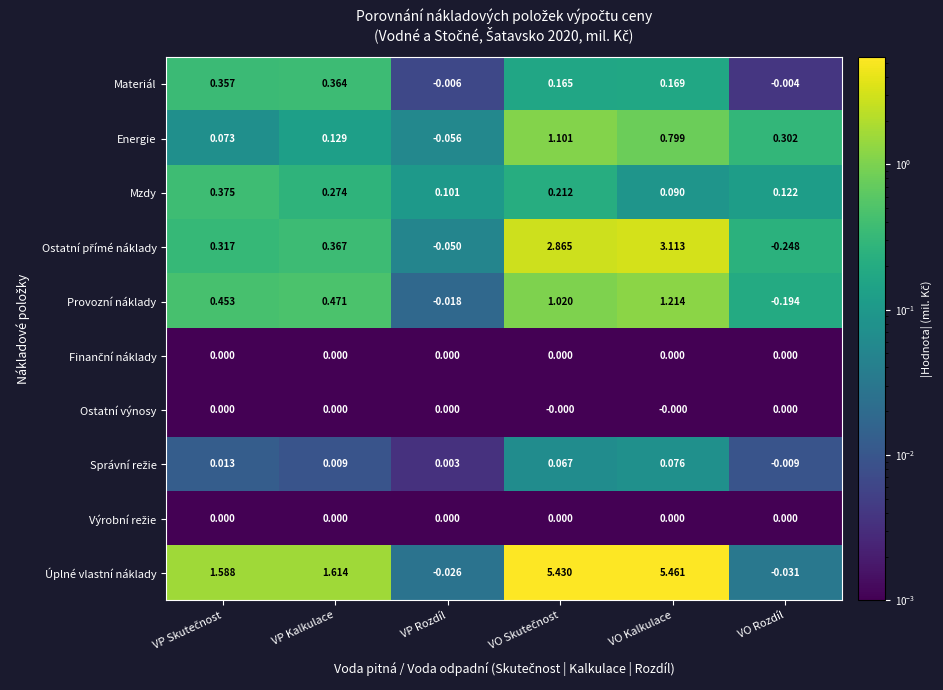

Which series has the largest range (max minus min)?

Úplné vlastní náklady